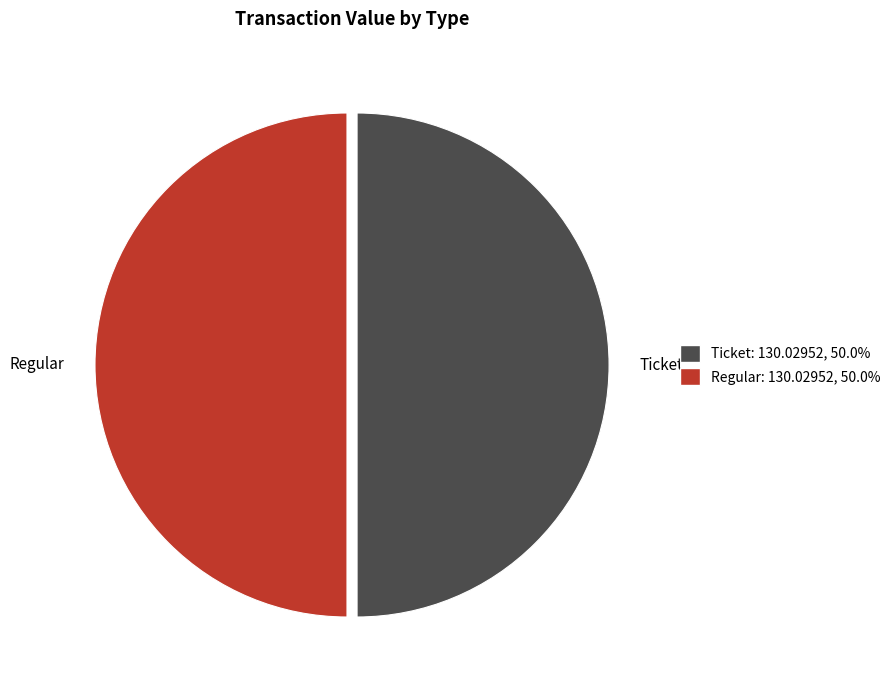

Approximately how many times larger is the value at Regular compared to Ticket?

1.0